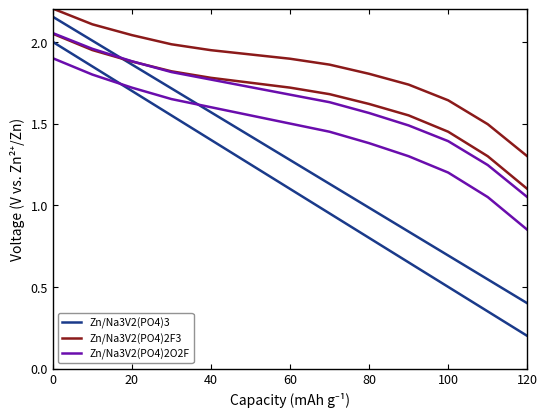

True or false: Zn/Na3V2(PO4)2F3 and Zn/Na3V2(PO4)2O2F cross at least once.

False